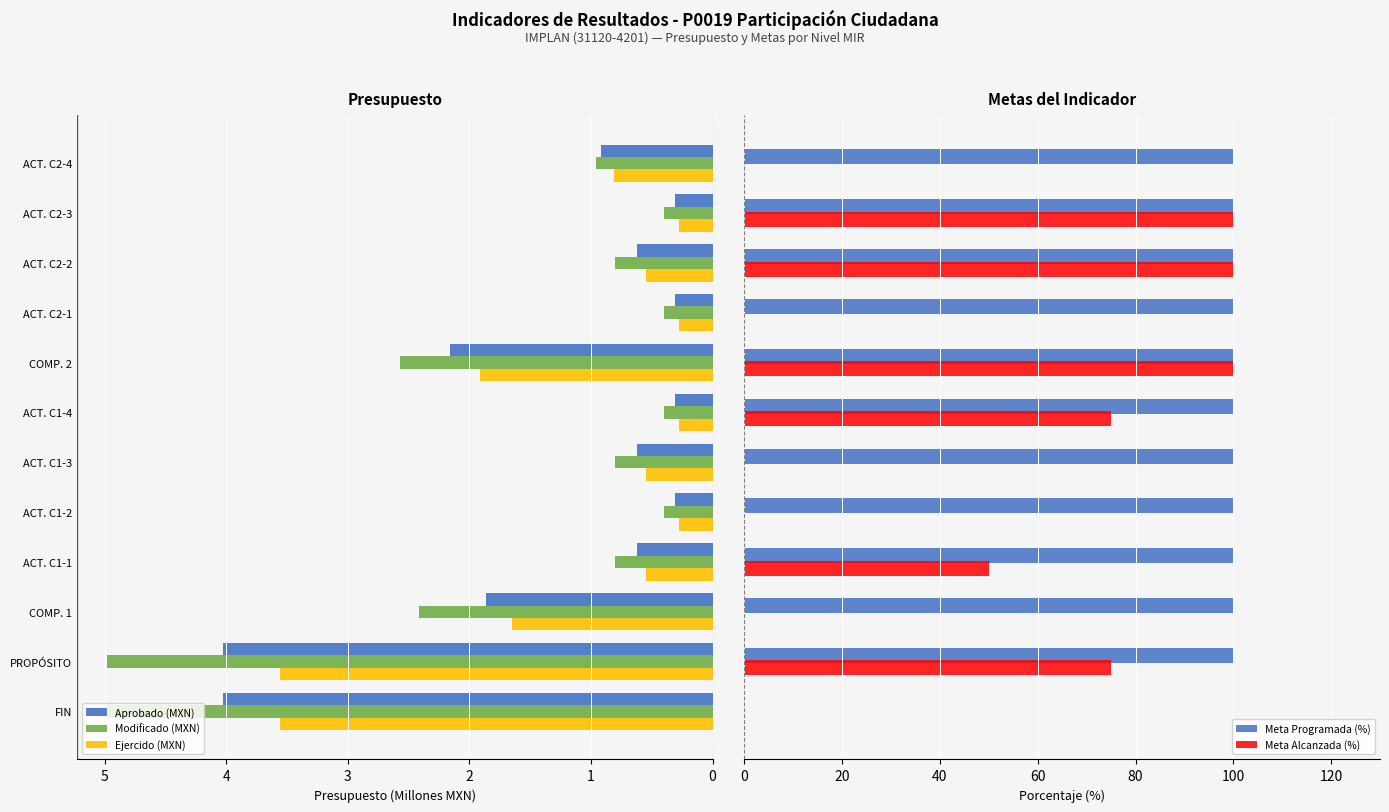

What is the sum of all Meta Programada (%) values?

1100